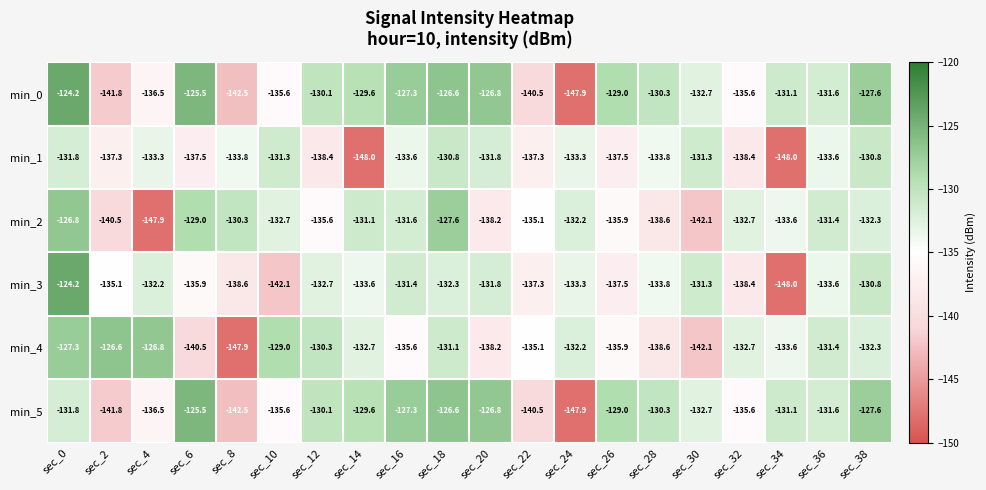

What is the difference between the min_4 values at sec_36 and sec_0?

4.1